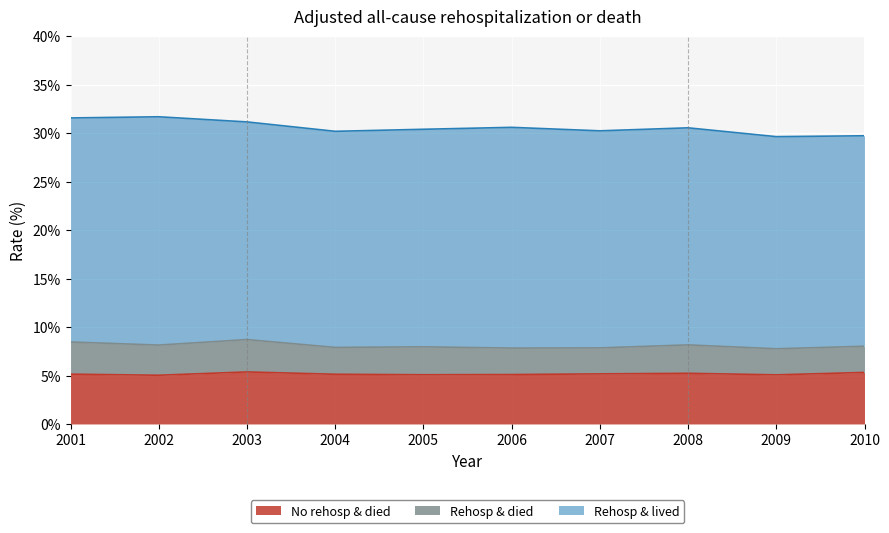

Rank the categories by Rehosp & died value from highest to lowest.

2003, 2001, 2002, 2008, 2005, 2004, 2006, 2010, 2009, 2007